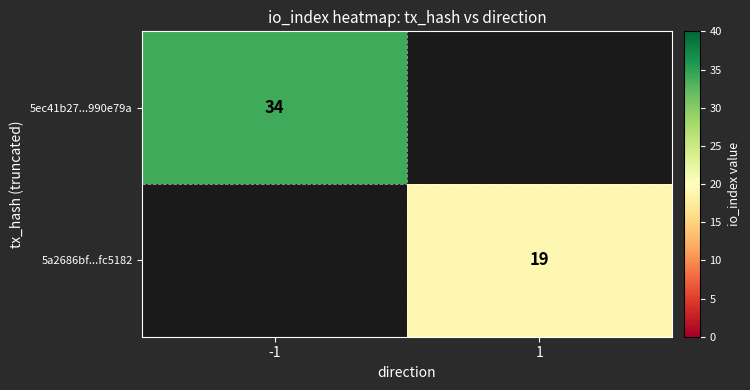

Is it true that 5a2686bf...fc5182 equals 19 at 1?

True